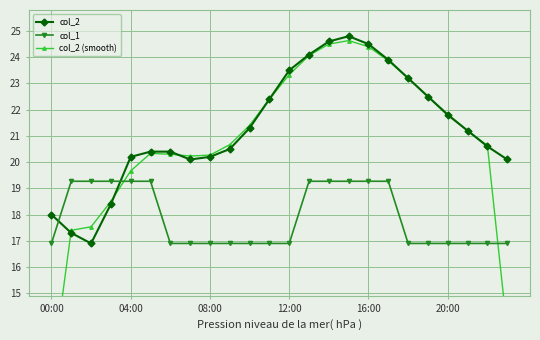

The value of col_2 at 12:00 is 23.5. True or false?

True